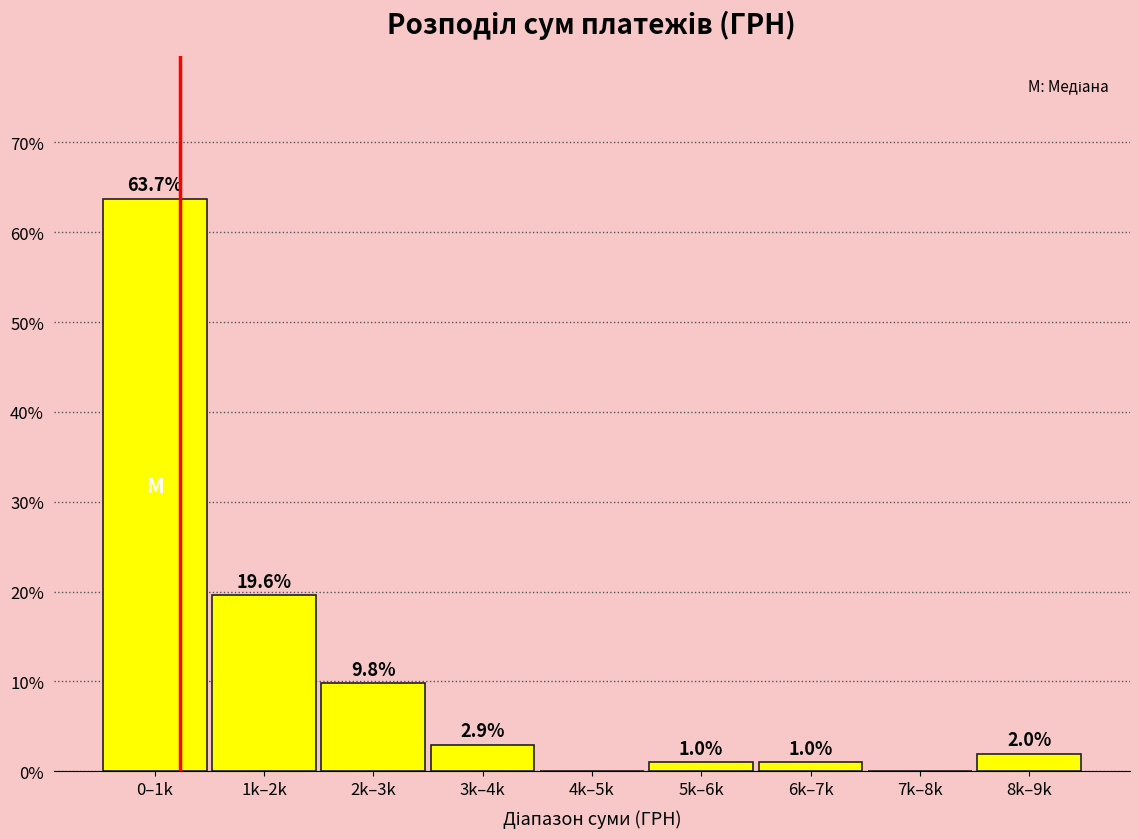

Reading left to right, transcribe all the data shown in this chart.

0–1k=63.7	1k–2k=19.6	2k–3k=9.8	3k–4k=2.9	4k–5k=0.0	5k–6k=1.0	6k–7k=1.0	7k–8k=0.0	8k–9k=2.0